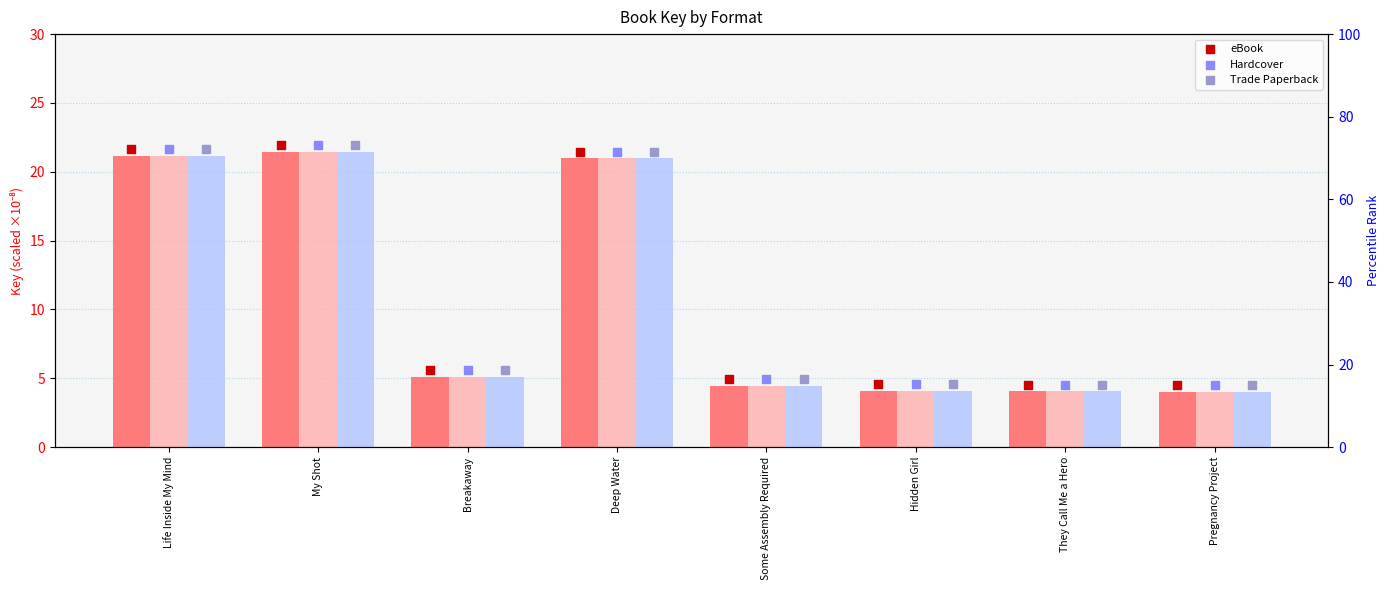

What is the total value across all series at Hidden Girl?

26.0